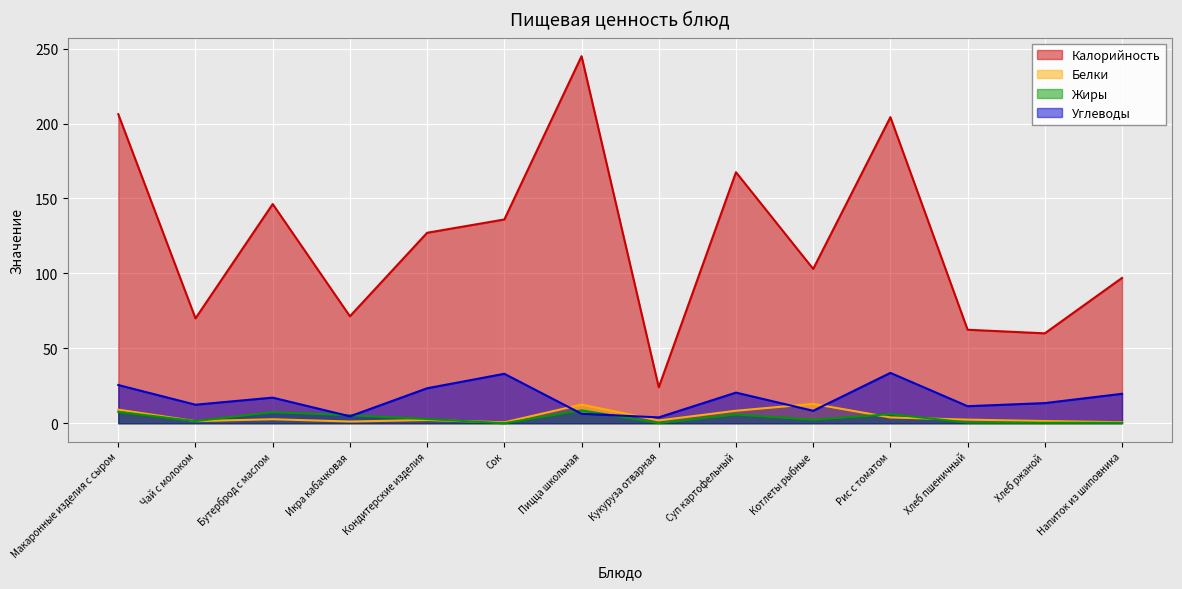

Reading left to right, transcribe all the data shown in this chart.

Калорийность: 206.2	70.0	146.3	71.4	127.1	136.0	245.0	24.0	167.5	103.0	204.3	62.4	60.0	97.0
Белки: 9.1	1.4	2.7	1.1	2.1	0.6	12.4	1.9	8.3	12.9	3.9	2.4	1.5	0.7
Жиры: 7.6	1.4	7.4	5.3	2.8	0.0	8.6	0.1	5.8	2.3	6.1	0.5	0.3	0.3
Углеводы: 25.5	12.4	17.1	4.6	23.3	33.0	6.3	3.9	20.4	8.3	33.6	11.4	13.4	19.6